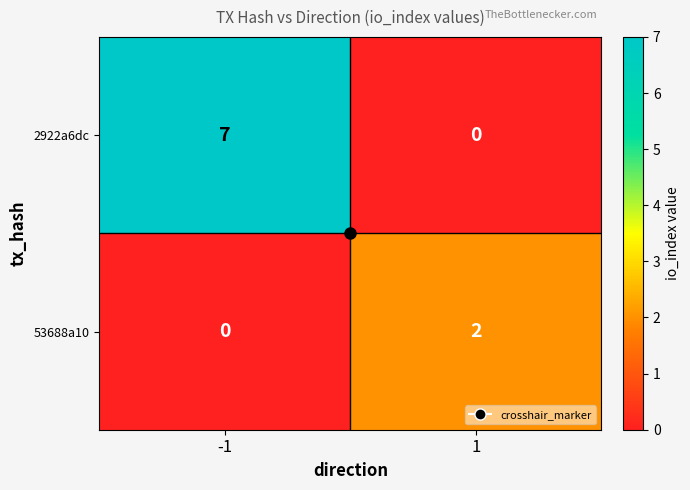

What is the sum of the 2922a6dc values at -1 and 1?

7